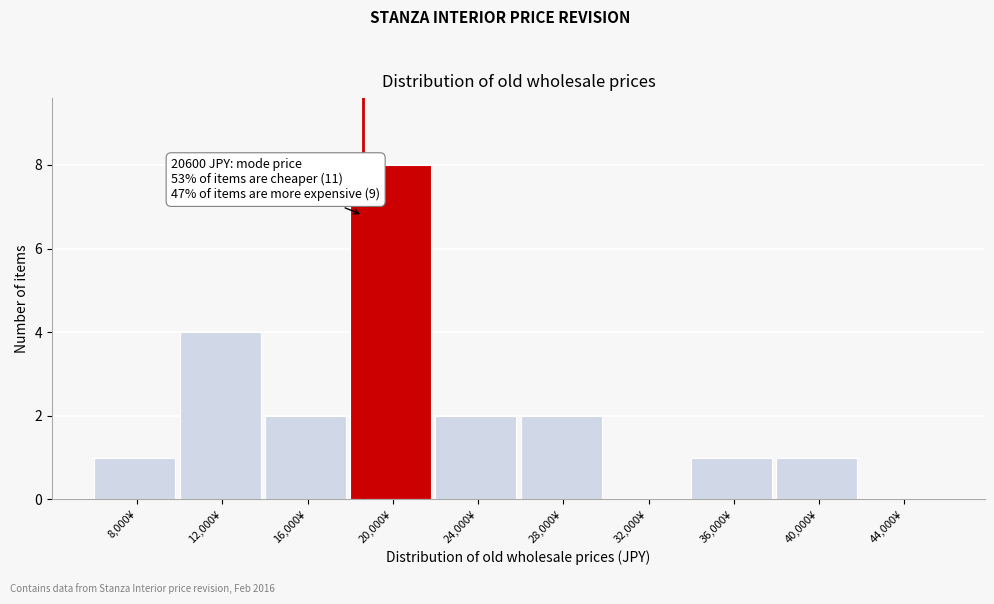

Reading left to right, list all the values displayed in this chart.

8,000¥=1	12,000¥=4	16,000¥=2	20,000¥=8	24,000¥=2	28,000¥=2	32,000¥=0	36,000¥=1	40,000¥=1	44,000¥=0